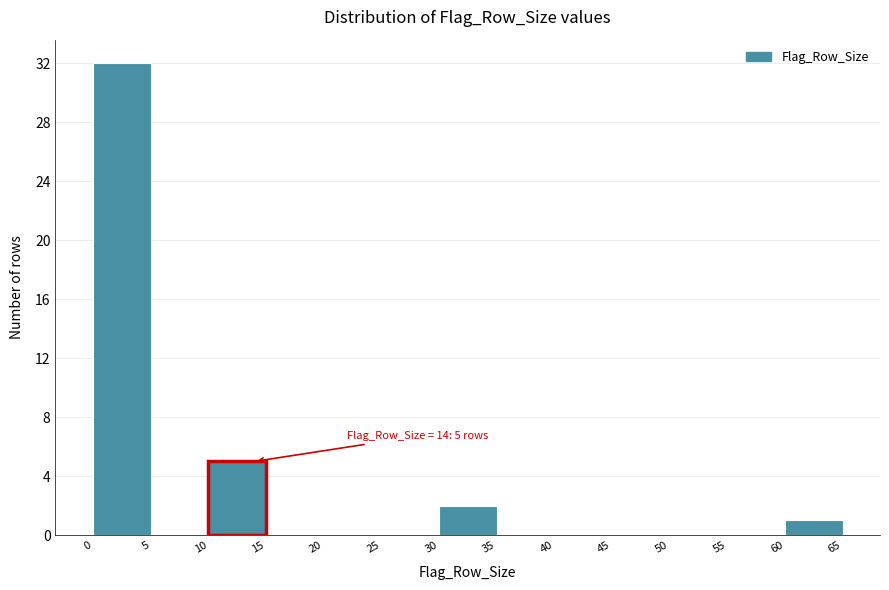

Which range on the x-axis has the tallest bar?

0 to 5